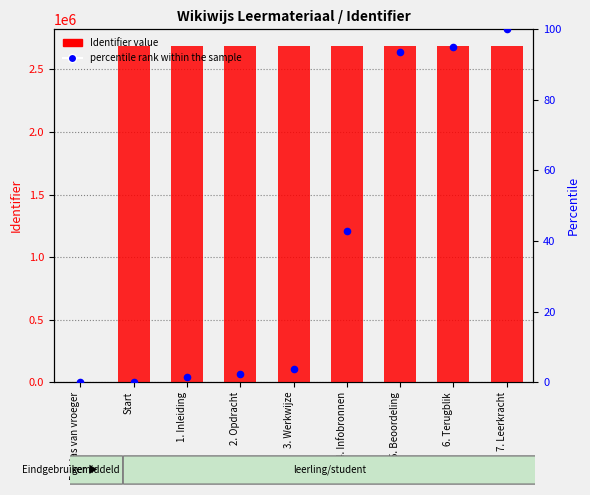

Which series contains the lowest Y value?

Identifier value